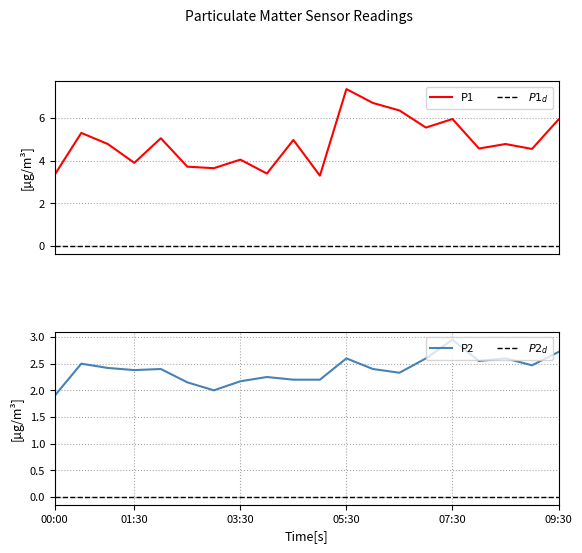

Reading left to right, list all the values displayed in this chart.

P1: 3.4	5.3	4.8	3.9	5.0	3.7	3.6	4.0	3.4	5.0	3.3	7.3	6.7	6.3	5.5	6.0	4.6	4.8	4.5	5.9
P2: 1.9	2.5	2.4	2.4	2.4	2.1	2.0	2.2	2.2	2.2	2.2	2.6	2.4	2.3	2.6	3.0	2.5	2.6	2.5	2.7